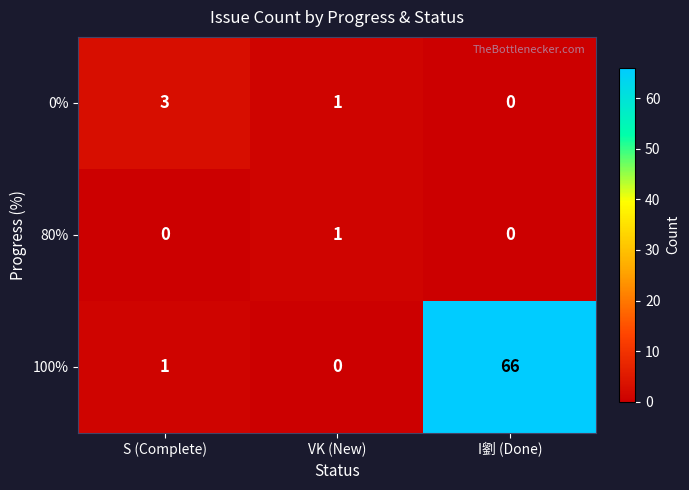

At how many categories does at least one series exceed 16?

1